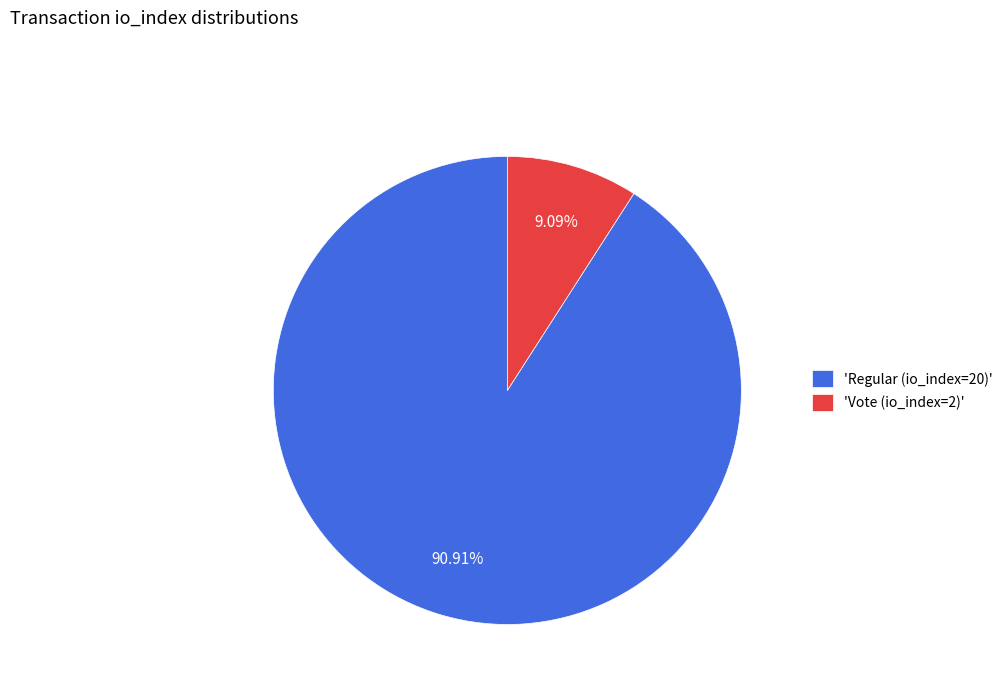

Between 'Regular (io_index=20)' and 'Vote (io_index=2)', which is larger?

'Regular (io_index=20)'